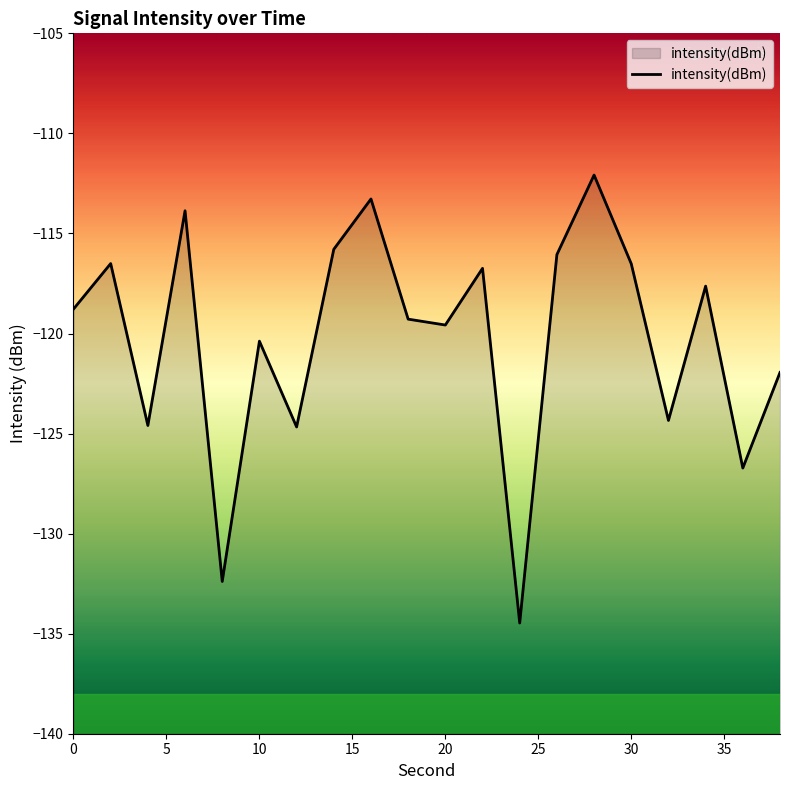

Rank the categories by value from highest to lowest.

28, 16, 6, 14, 26, 2, 30, 22, 34, 0, 18, 20, 10, 38, 32, 4, 12, 36, 8, 24